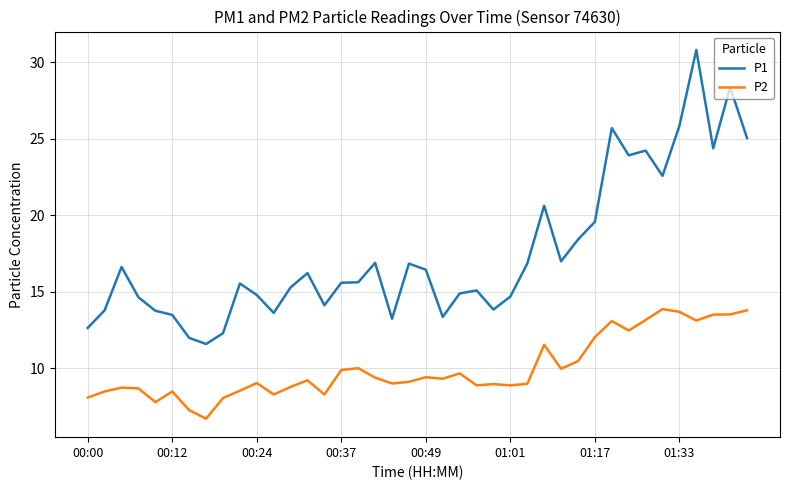

Rank the series by their maximum value, from lowest to highest.

P2, P1